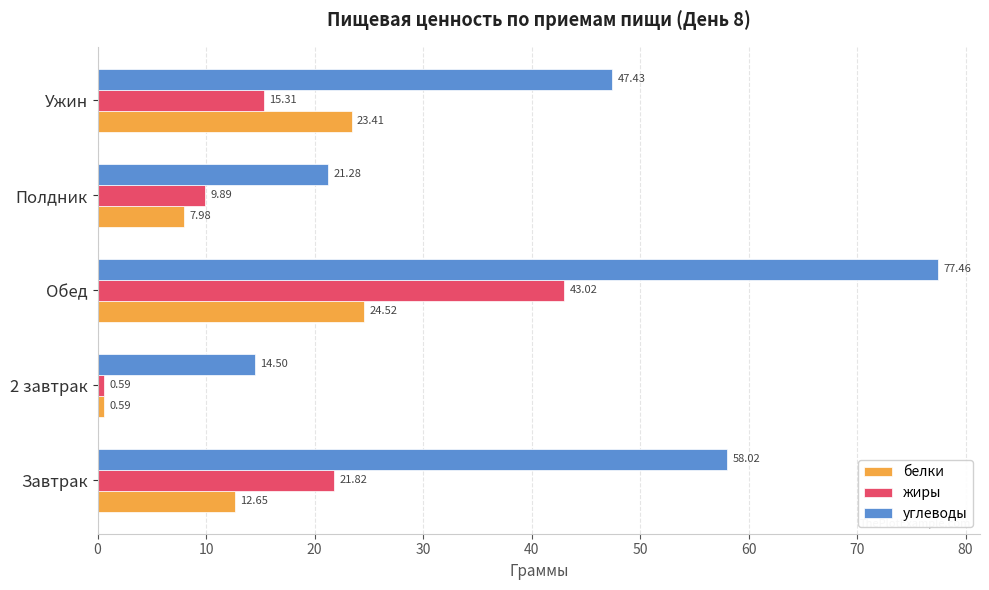

Which category has the highest value in the белки series?

Обед